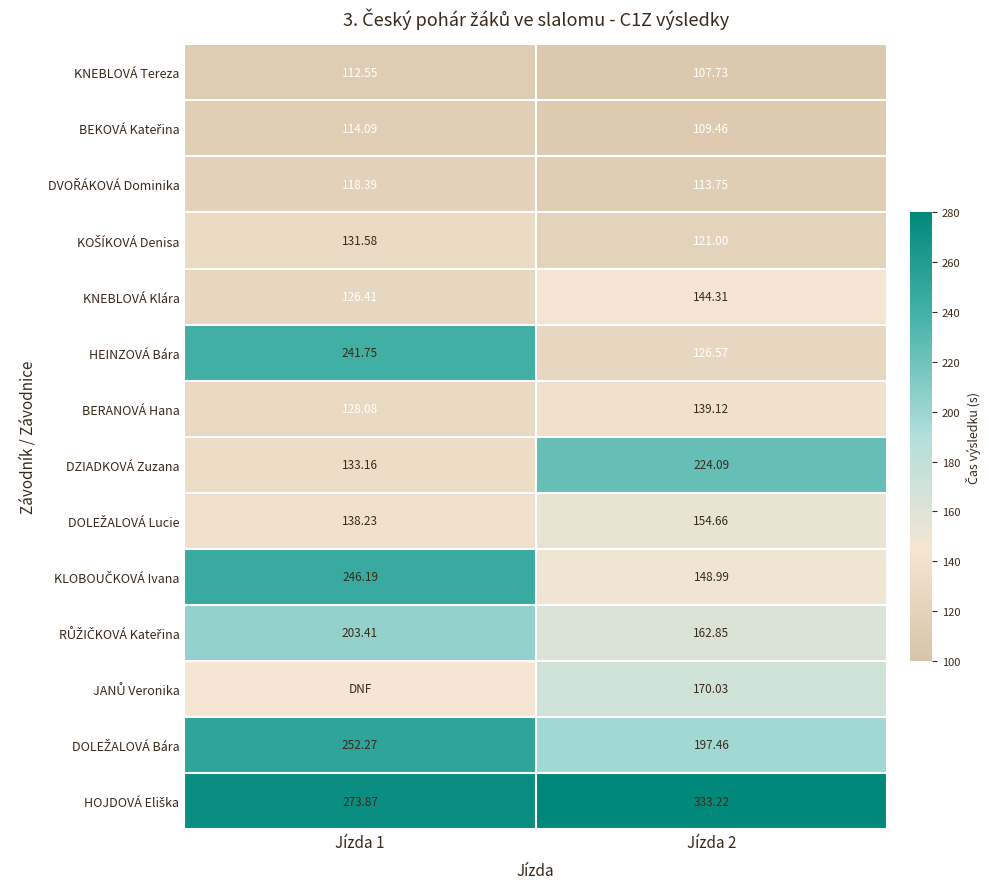

What is the difference between the KNEBLOVÁ Klára values at Jízda 2 and Jízda 1?

17.9